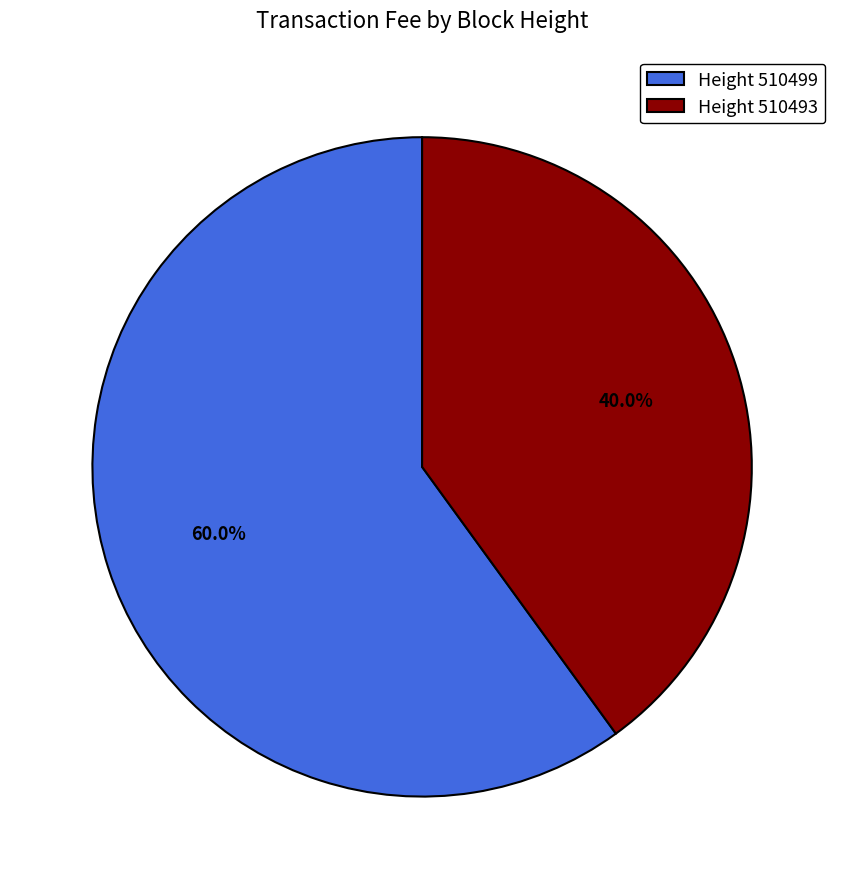

Do Height 510493 and Height 510499 together represent more than half of the pie?

Yes